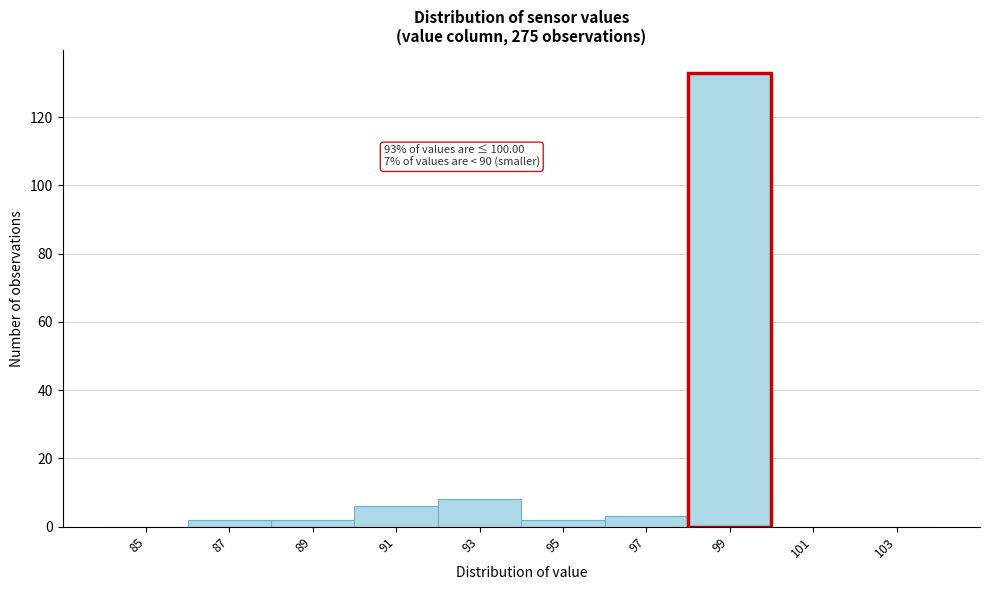

Reading left to right, extract all data points from this chart.

85=0	87=2	89=2	91=6	93=8	95=2	97=3	99=133	101=0	103=0